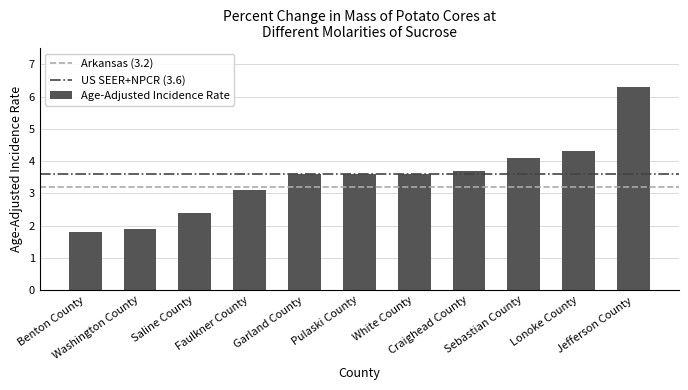

What is the sum of the values at Washington County and Sebastian County?

6.0